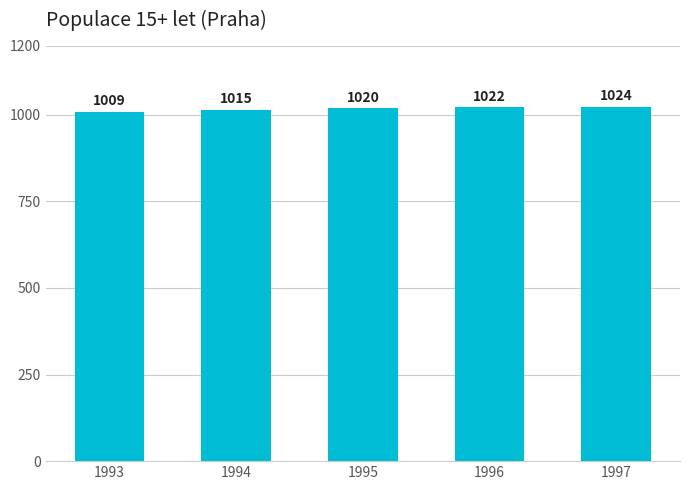

Rank the categories by value from lowest to highest.

1993, 1994, 1995, 1996, 1997